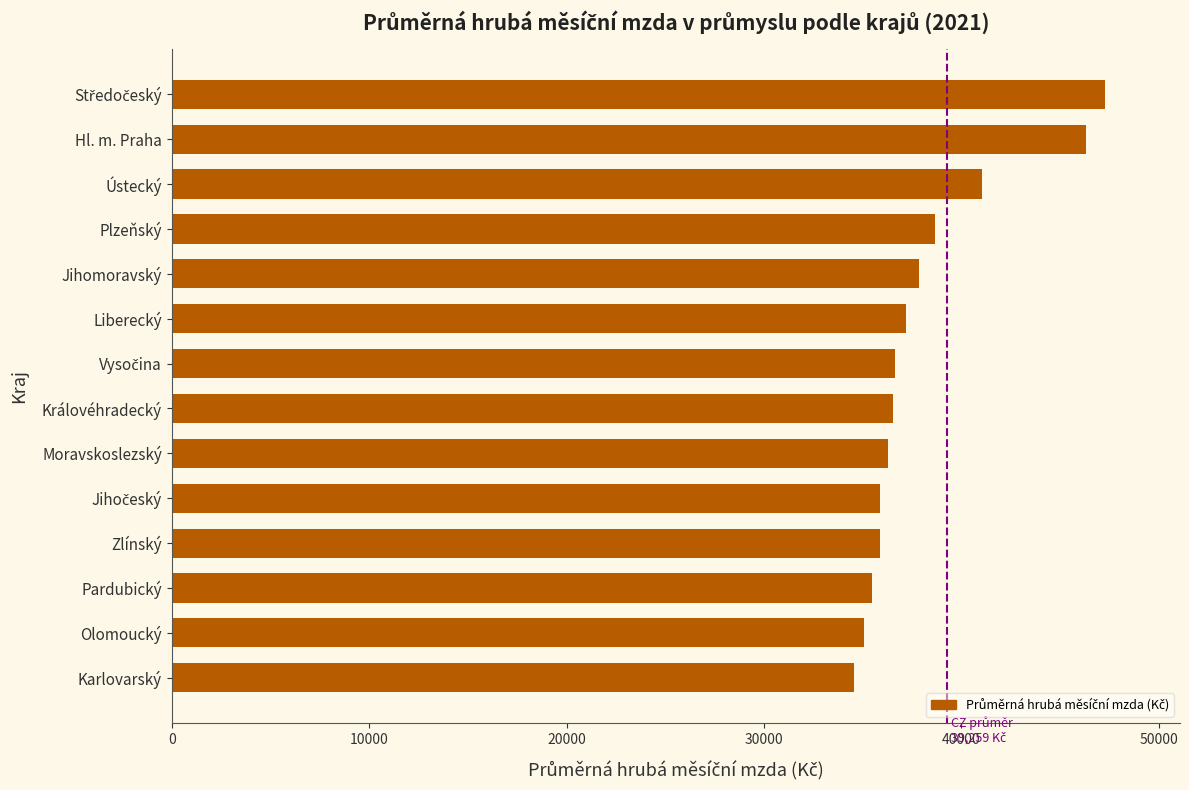

Is it true that the value at Liberecký is 37168?

True